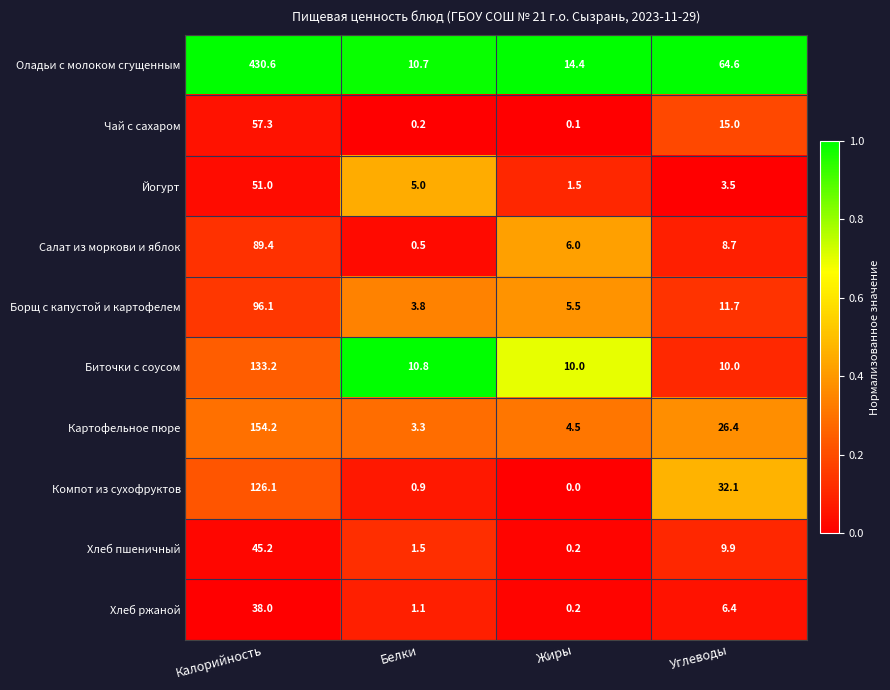

How many series are shown in this chart?

10